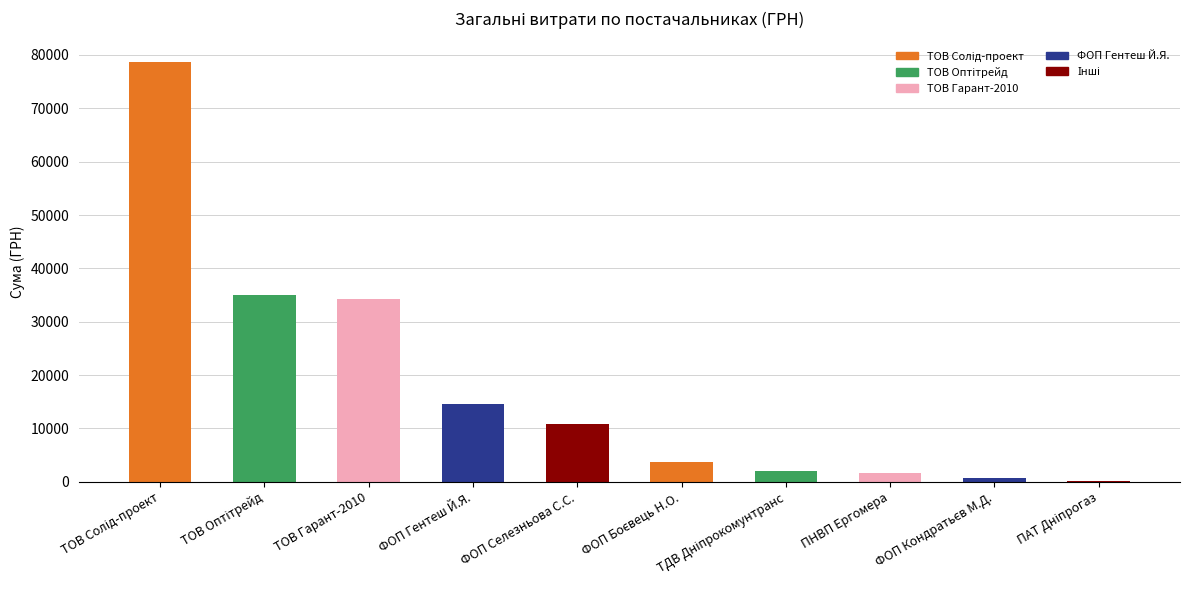

What is the change in value from ФОП Гентеш Й.Я. to ФОП Селезньова С.С.?

-3753.0